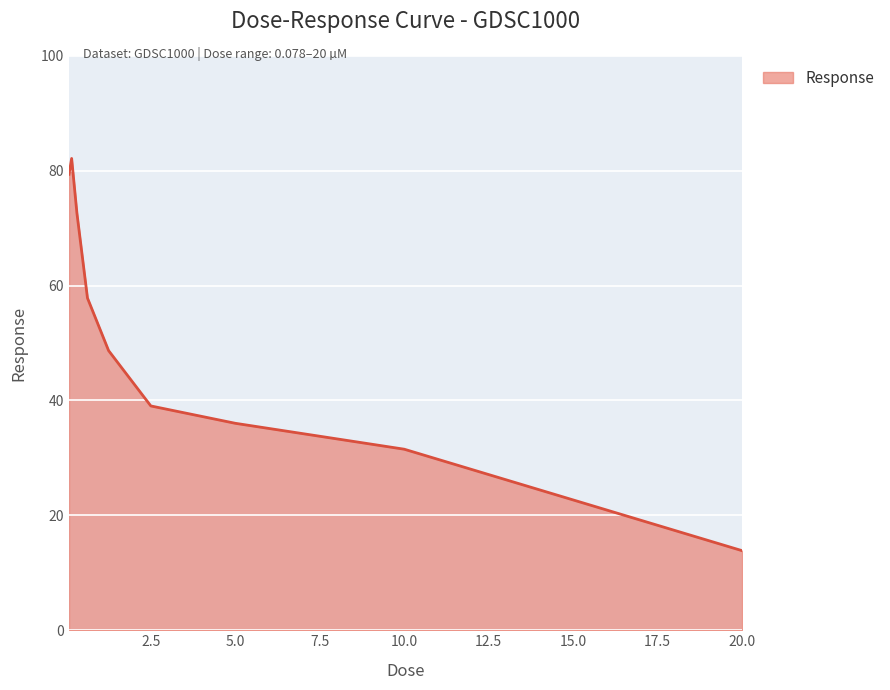

True or false: there are more than 2 points higher than both neighbors.

False